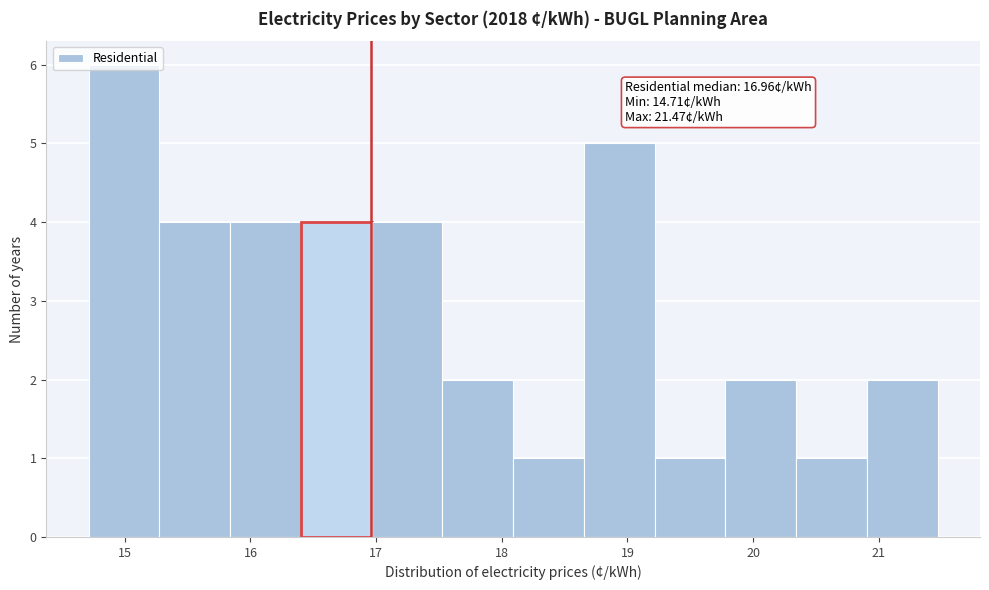

Over which range of the x-axis is the bar tallest?

14.7 to 15.3